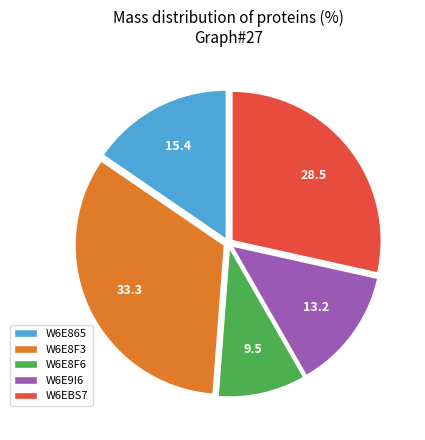

True or false: W6EBS7 accounts for 28% of the total.

True